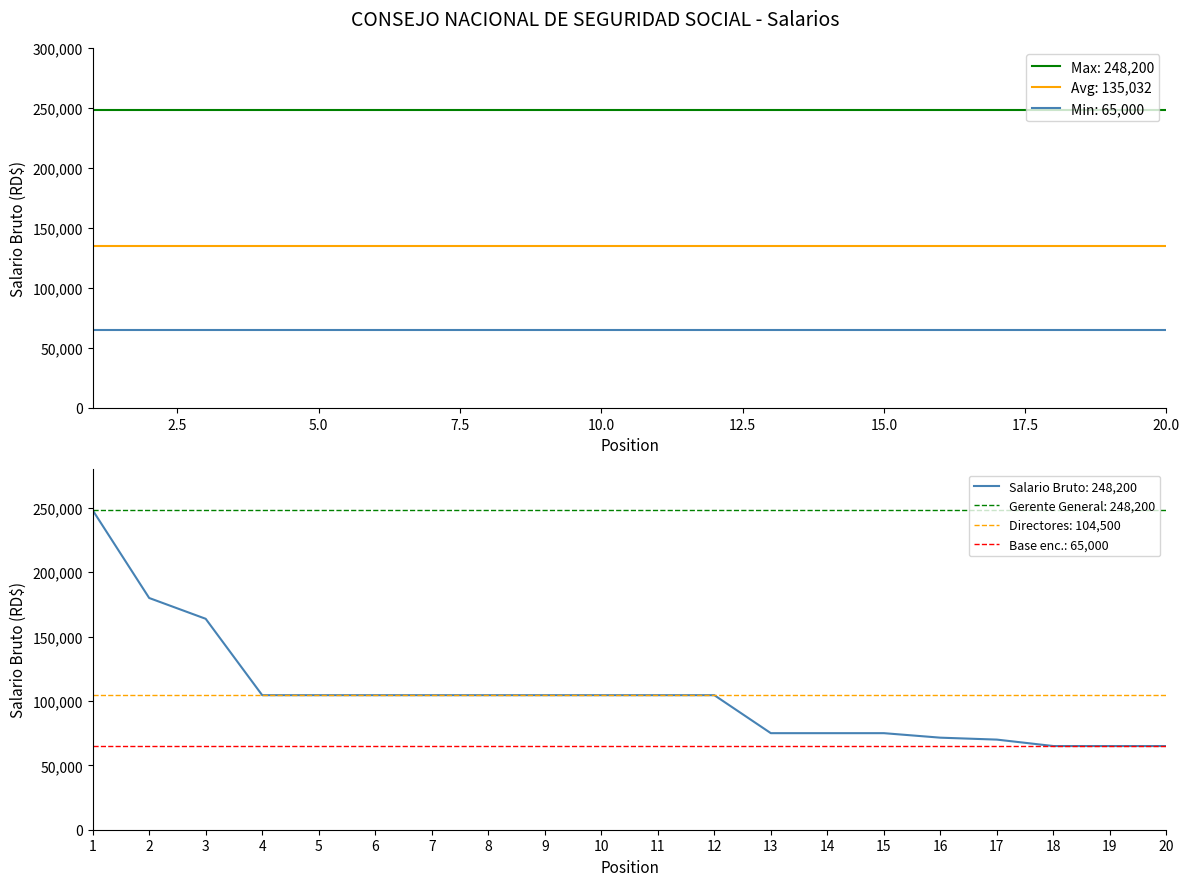

List the labels in order of value, smallest first.

18, 19, 20, 17, 16, 13, 14, 15, 4, 5, 6, 7, 8, 9, 10, 11, 12, 3, 2, 1